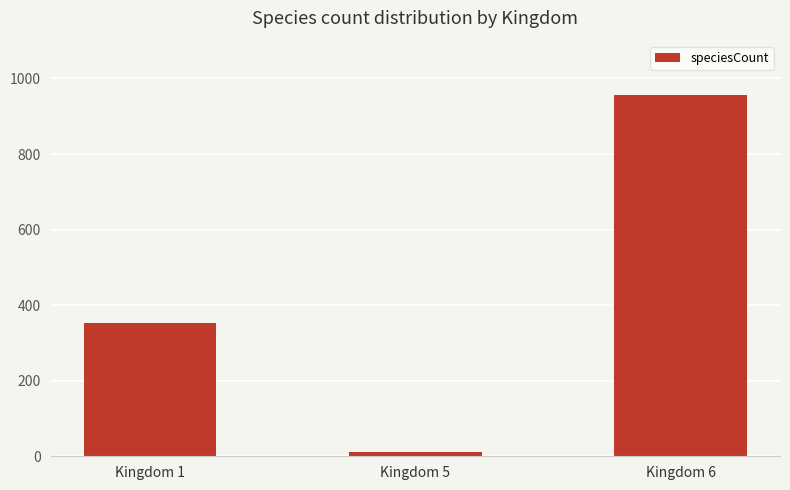

Between Kingdom 6 and Kingdom 1, which is larger?

Kingdom 6